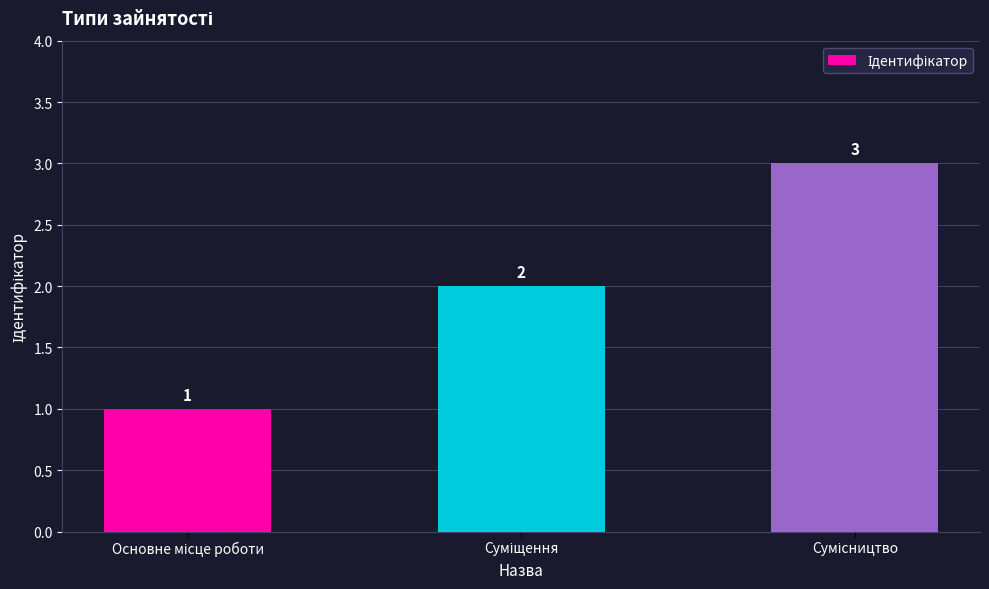

Are the bars horizontal?

No